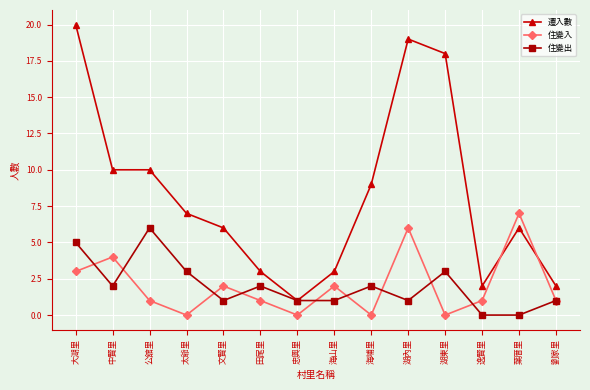

Count the number of categories in the chart.

14